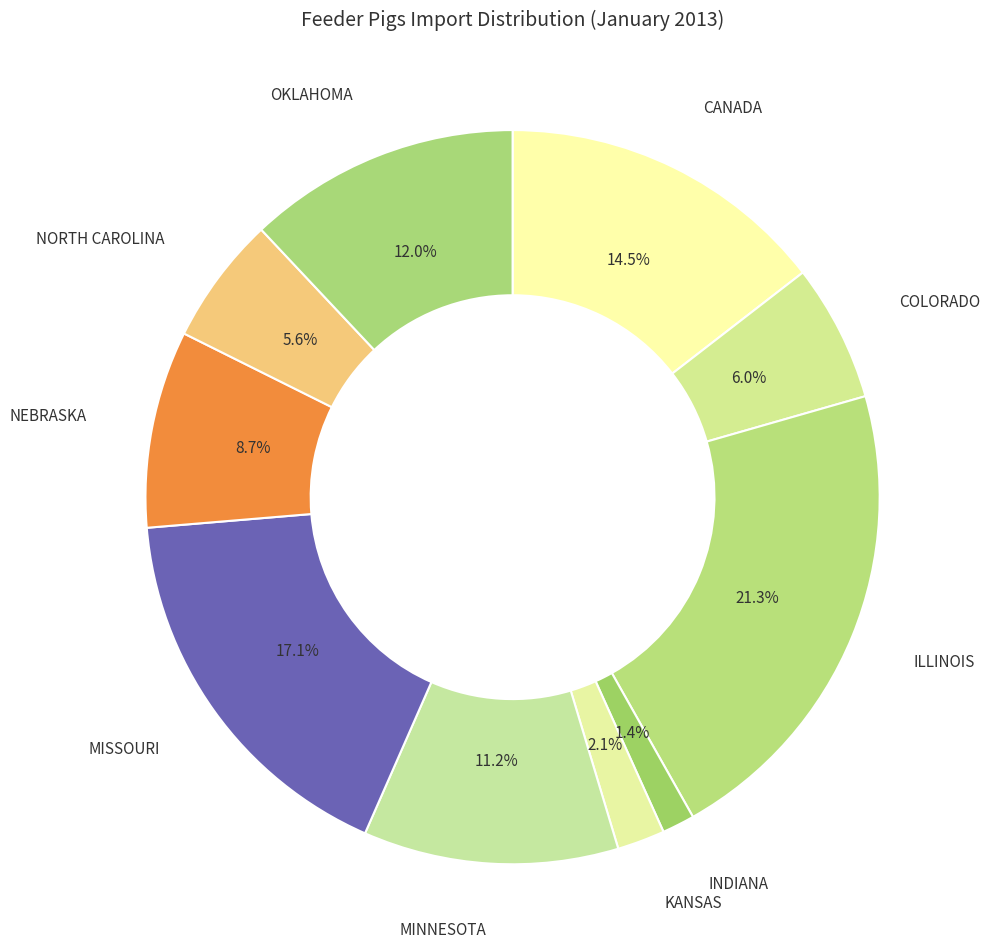

To the nearest percent, what is the difference between the ILLINOIS and OKLAHOMA slice percentages?

9%